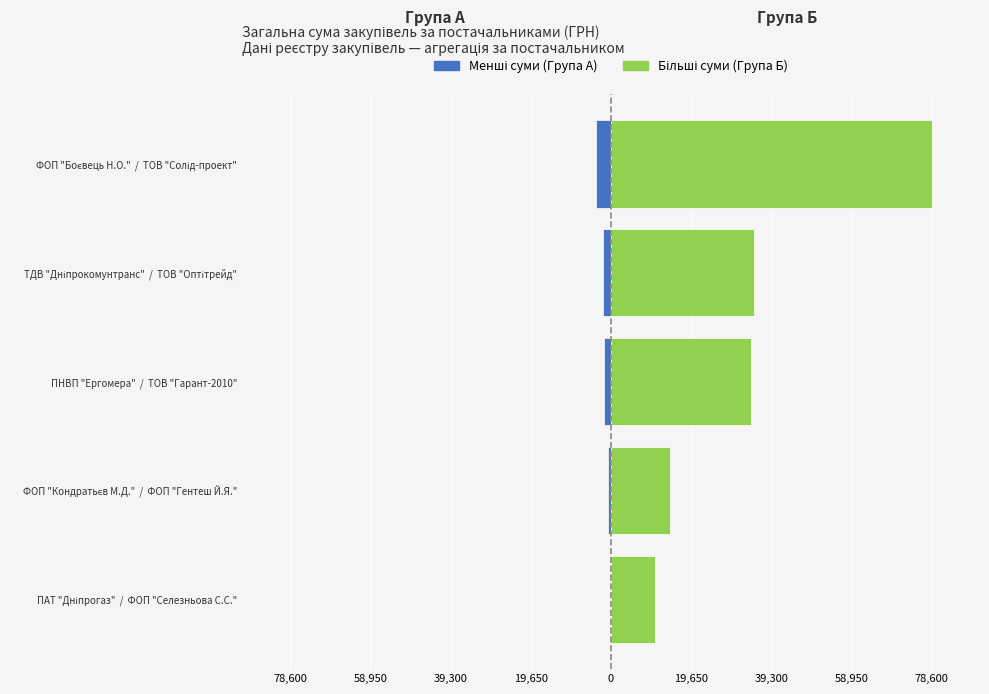

How many bars are there in each group?

2